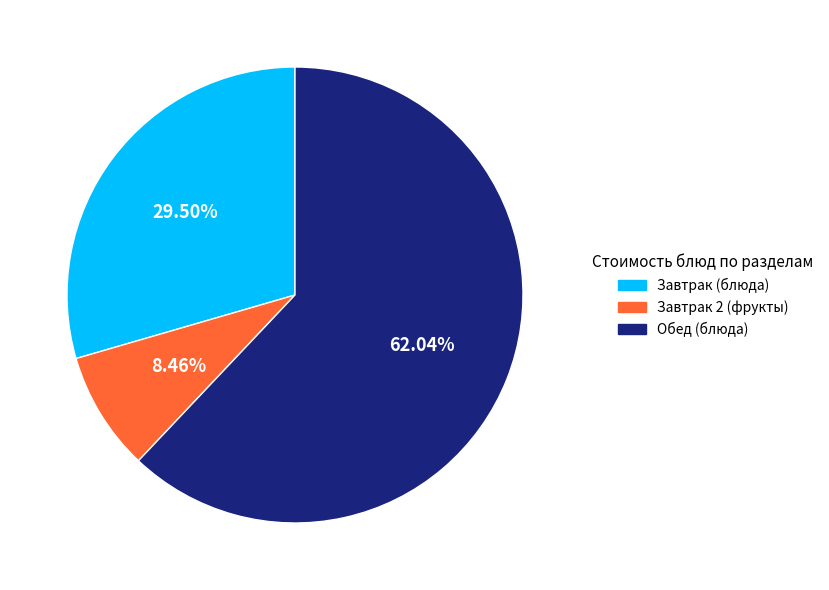

Rank the categories by value from lowest to highest.

Завтрак 2 (фрукты), Завтрак (блюда), Обед (блюда)